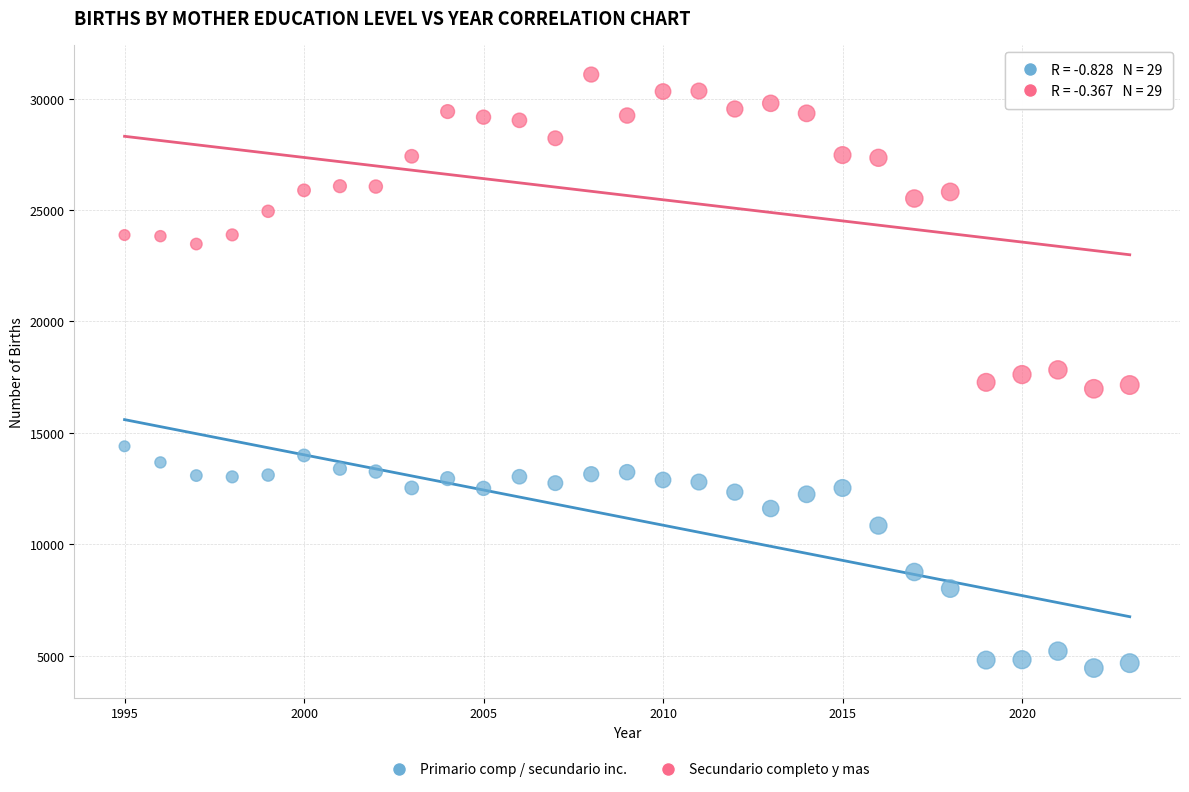

In the Primario comp / secundario inc. series, what Y value is closest to 9424?

8759